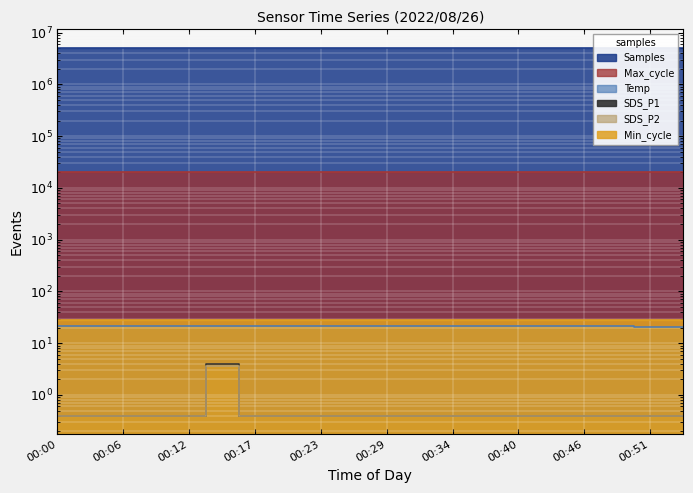

True or false: Temp has more than 2 interior local peaks.

False